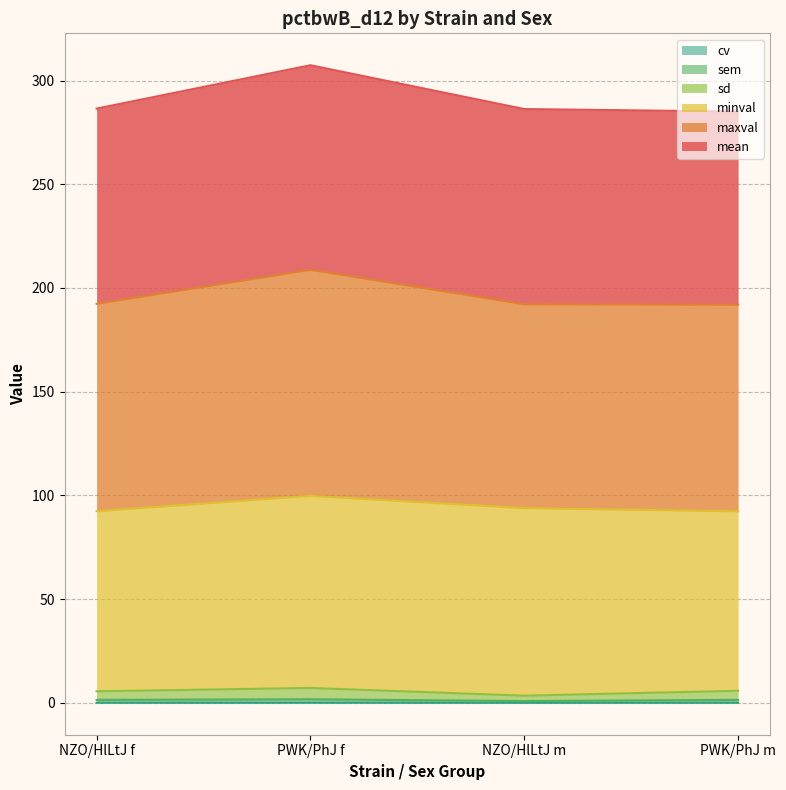

At which category does the chart reach its peak across all series?

PWK/PhJ f